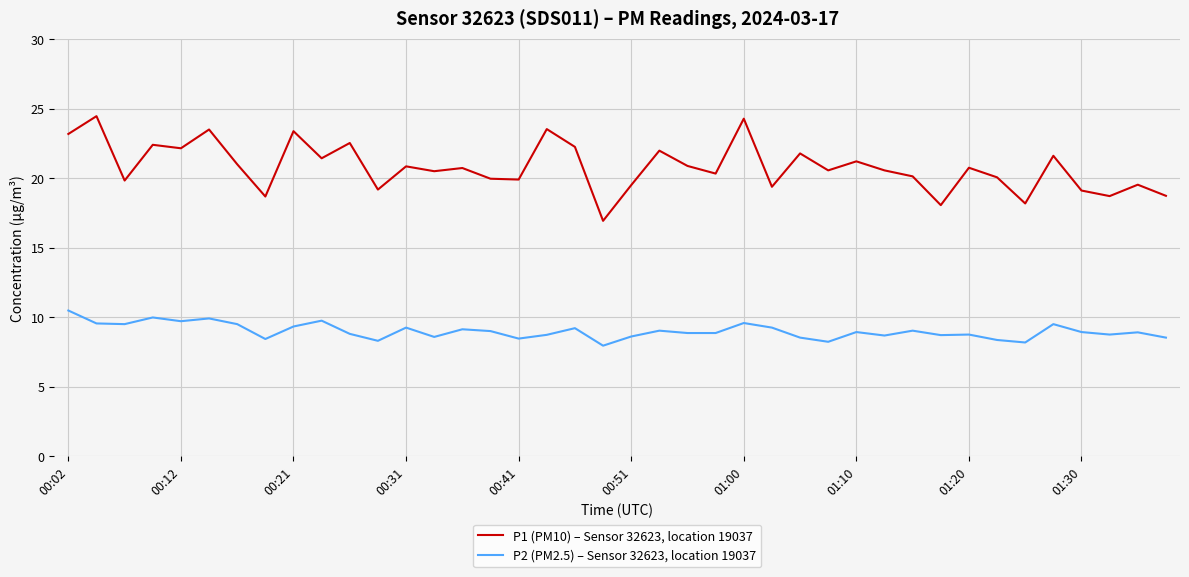

List the series in order of their peak value, lowest first.

P2 (PM2.5) – Sensor 32623, location 19037, P1 (PM10) – Sensor 32623, location 19037